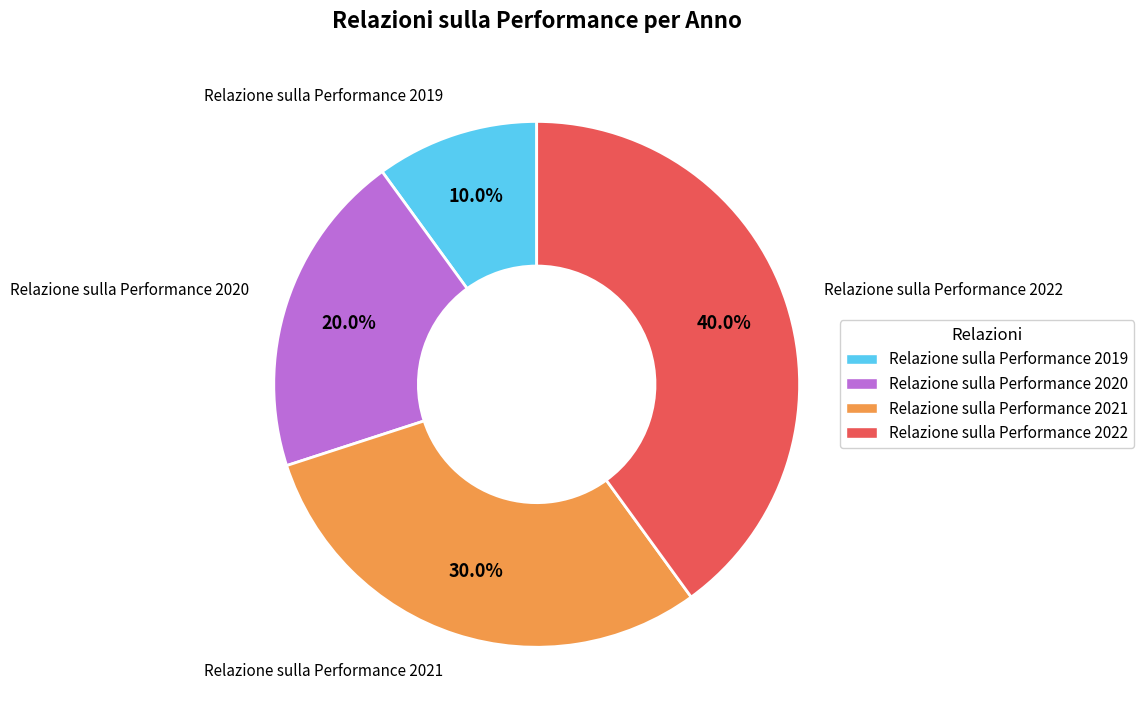

Which slice is the largest?

Relazione sulla Performance 2022